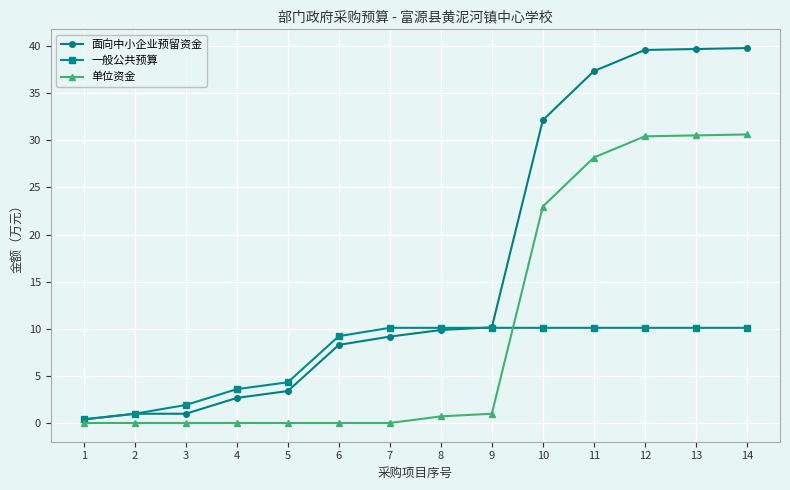

Which series has the largest total across all categories?

面向中小企业预留资金